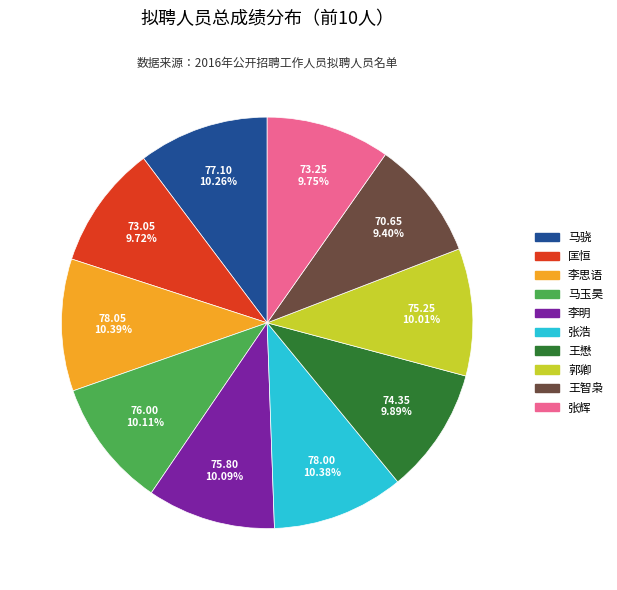

True or false: 张辉 accounts for 3% of the total.

False